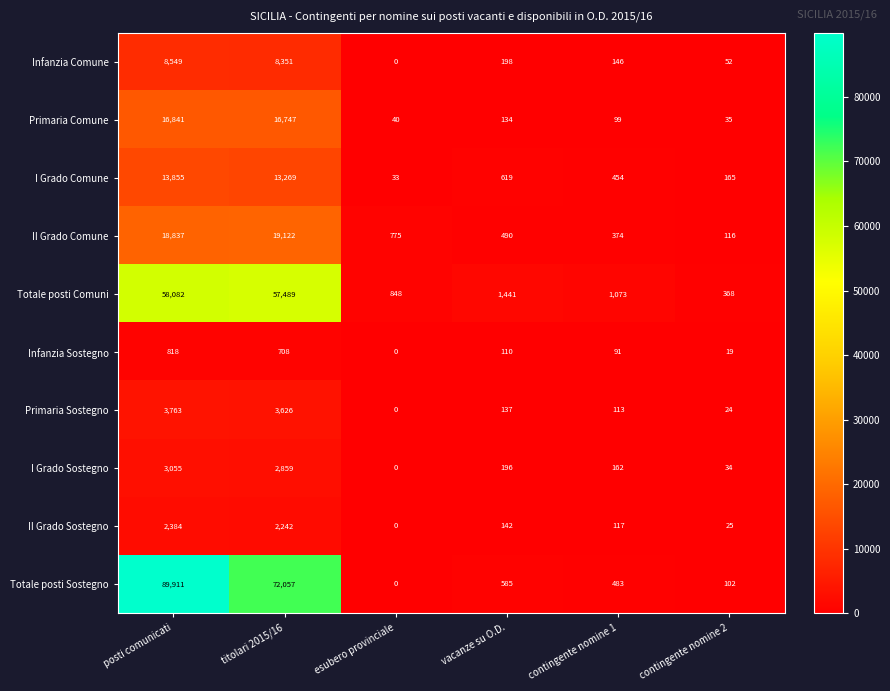

Is the value of I Grado Comune at titolari 2015/16 greater than the value of Totale posti Sostegno at contingente nomine 2?

Yes